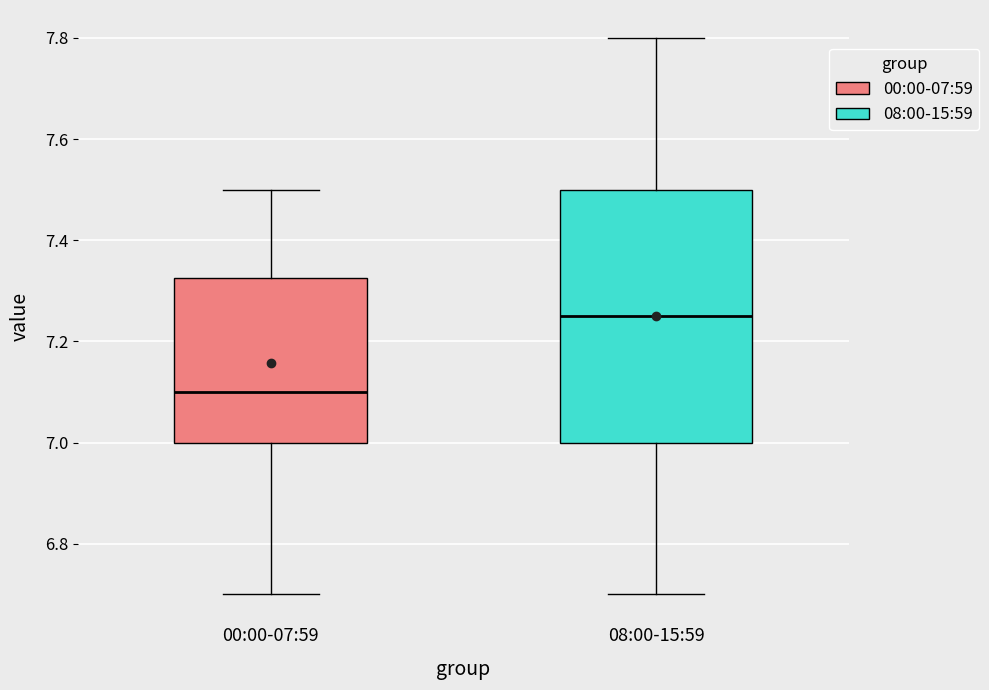

Which box's median line is the highest?

08:00-15:59